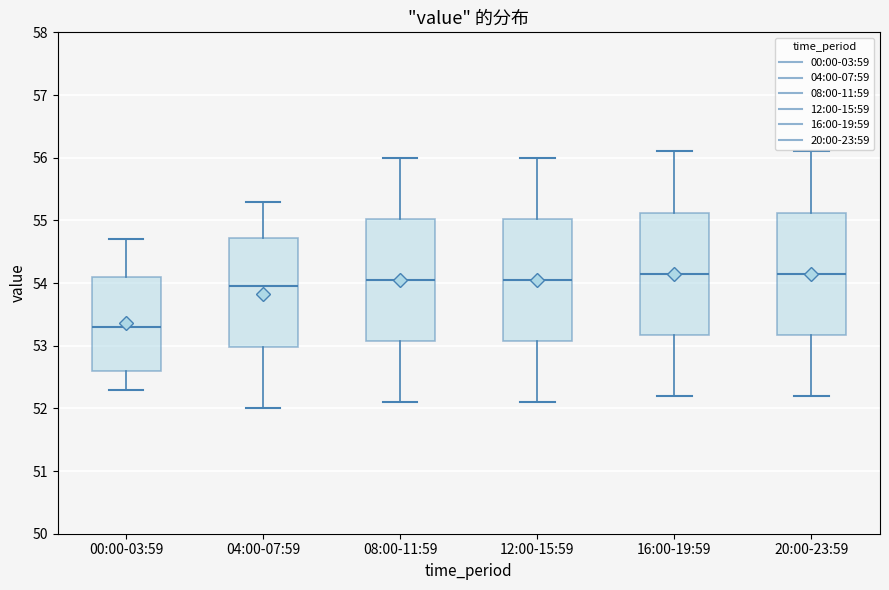

Reading left to right, transcribe this box plot: for each box, give where its median line is, the range the box spans, and where its two whiskers end, as read against the y-axis. The values are not printed on the chart, so give them approximately, as read against the axis.

00:00-03:59: median 53.3, box 52.6 to 54.1, whiskers 52.3 to 54.7
04:00-07:59: median 54.0, box 53.0 to 54.7, whiskers 52.0 to 55.3
08:00-11:59: median 54.1, box 53.1 to 55.0, whiskers 52.1 to 56.0
12:00-15:59: median 54.1, box 53.1 to 55.0, whiskers 52.1 to 56.0
16:00-19:59: median 54.2, box 53.2 to 55.1, whiskers 52.2 to 56.1
20:00-23:59: median 54.2, box 53.2 to 55.1, whiskers 52.2 to 56.1